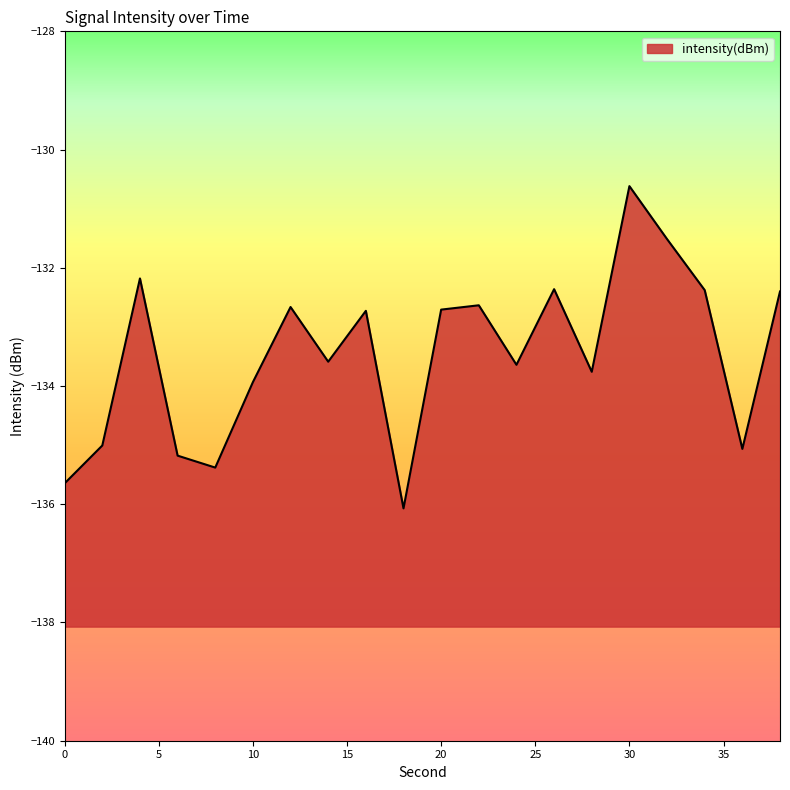

What is the difference between the maximum and minimum values?

5.5